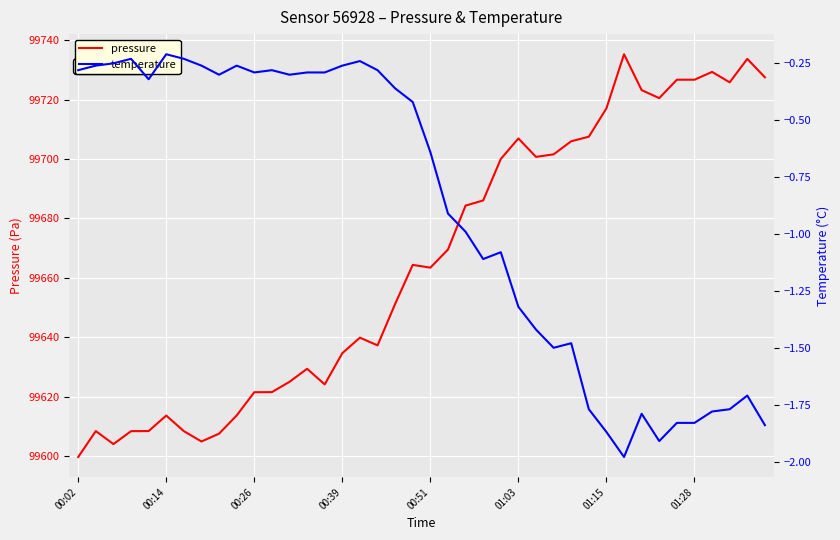

What is the minimum value for temperature?

-2.0